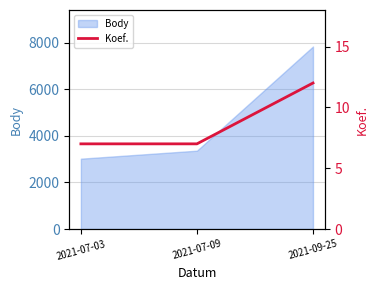

Which category has the lowest value across all series?

2021-07-03